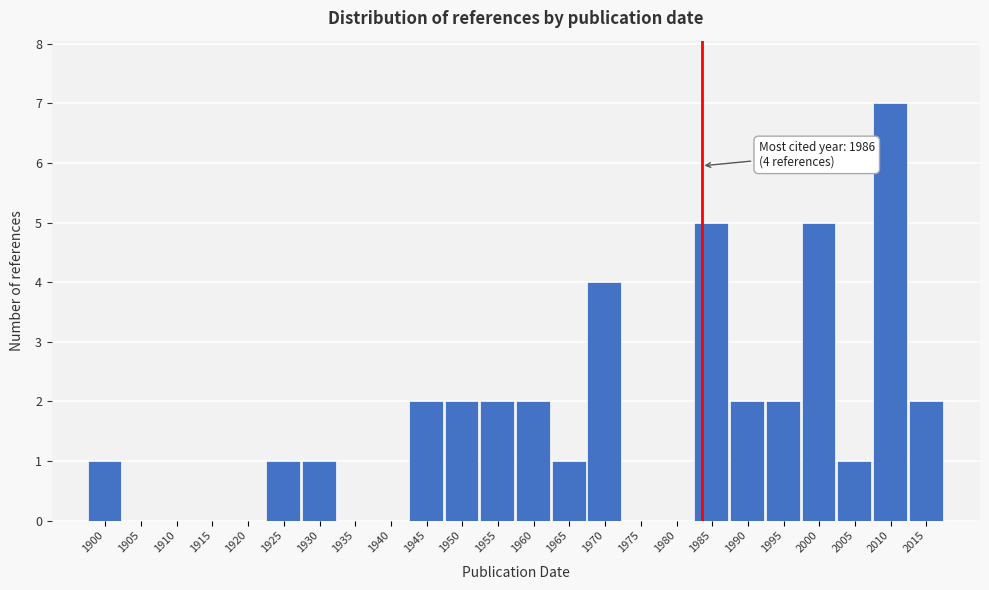

Reading left to right, transcribe all the data shown in this chart.

1900=1	1905=0	1910=0	1915=0	1920=0	1925=1	1930=1	1935=0	1940=0	1945=2	1950=2	1955=2	1960=2	1965=1	1970=4	1975=0	1980=0	1985=5	1990=2	1995=2	2000=5	2005=1	2010=7	2015=2